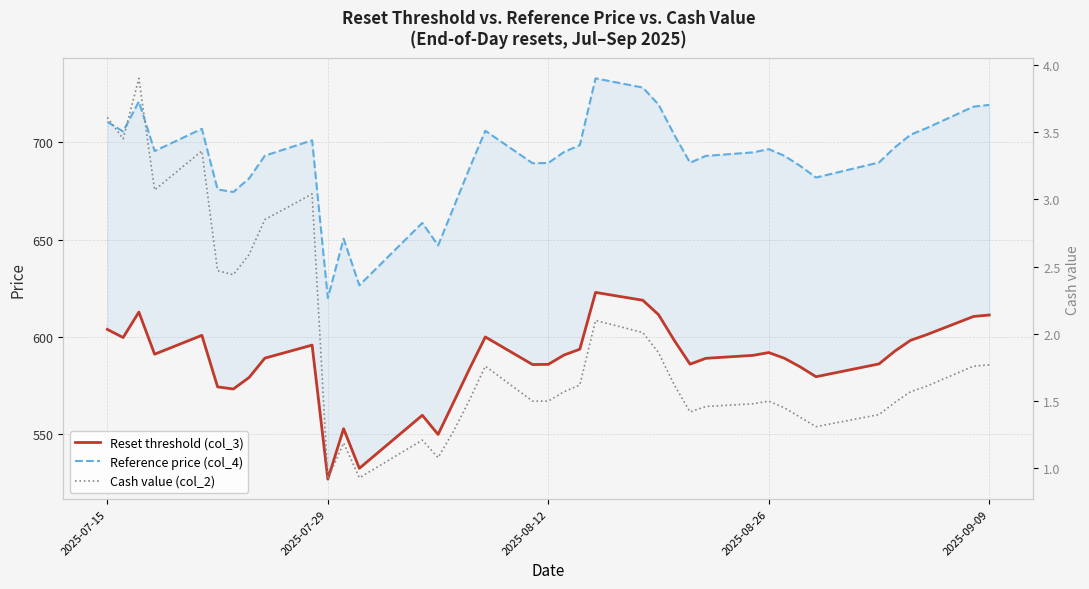

How many data points in Reference price (col_4) are less than 694?

19